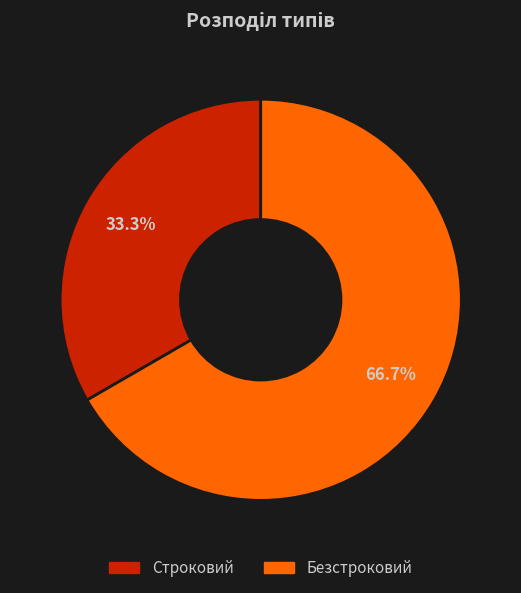

Combined, what portion of the pie is Строковий and Безстроковий?

100.0%